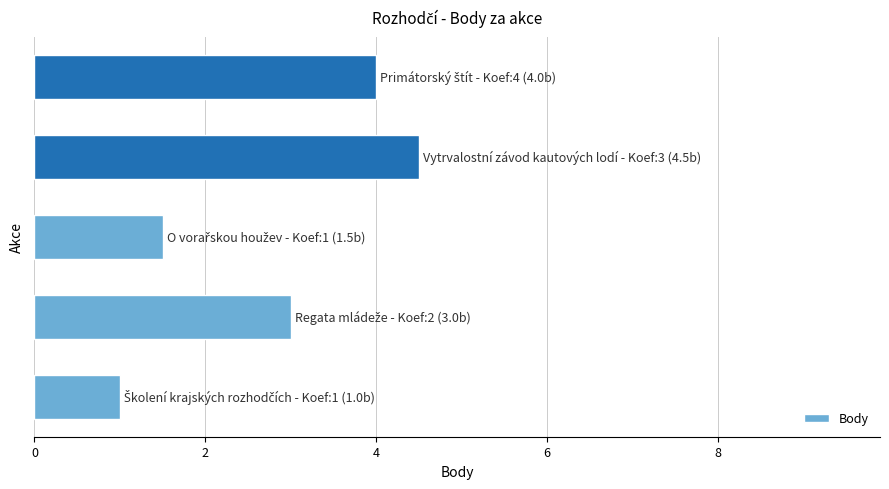

What is the greatest value displayed?

4.5